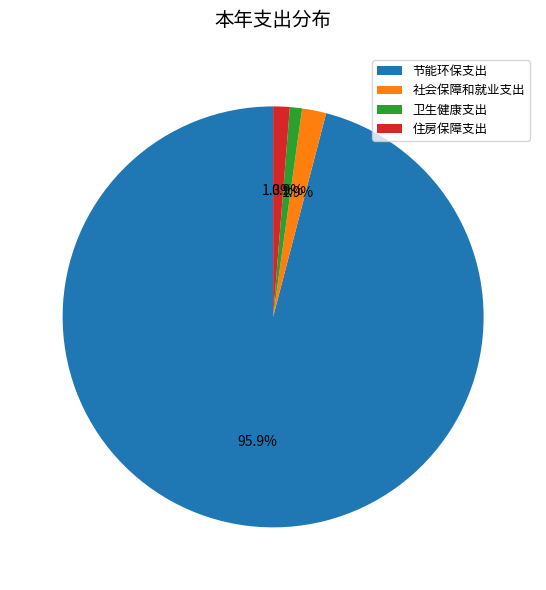

How many slices are in this pie chart?

4